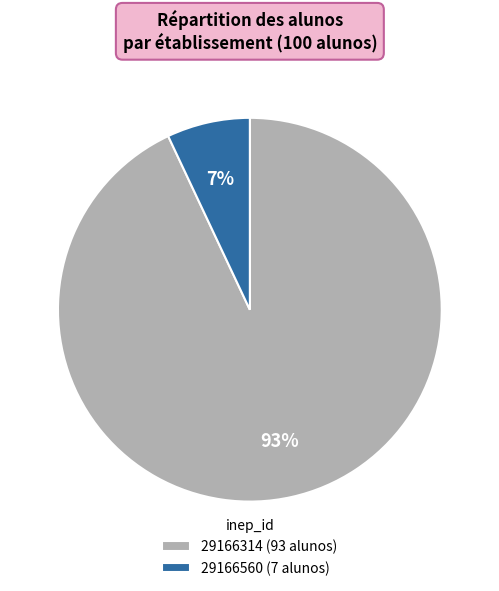

What is the ratio of the value at 29166560 to the value at 29166314?

0.1